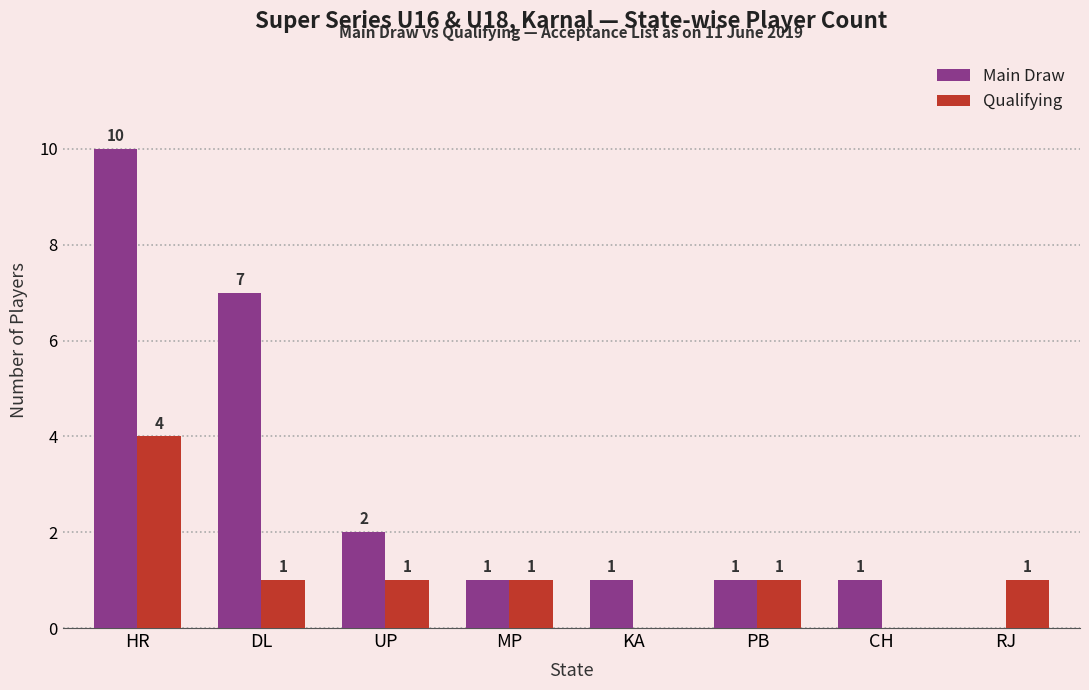

Are the bars horizontal?

No